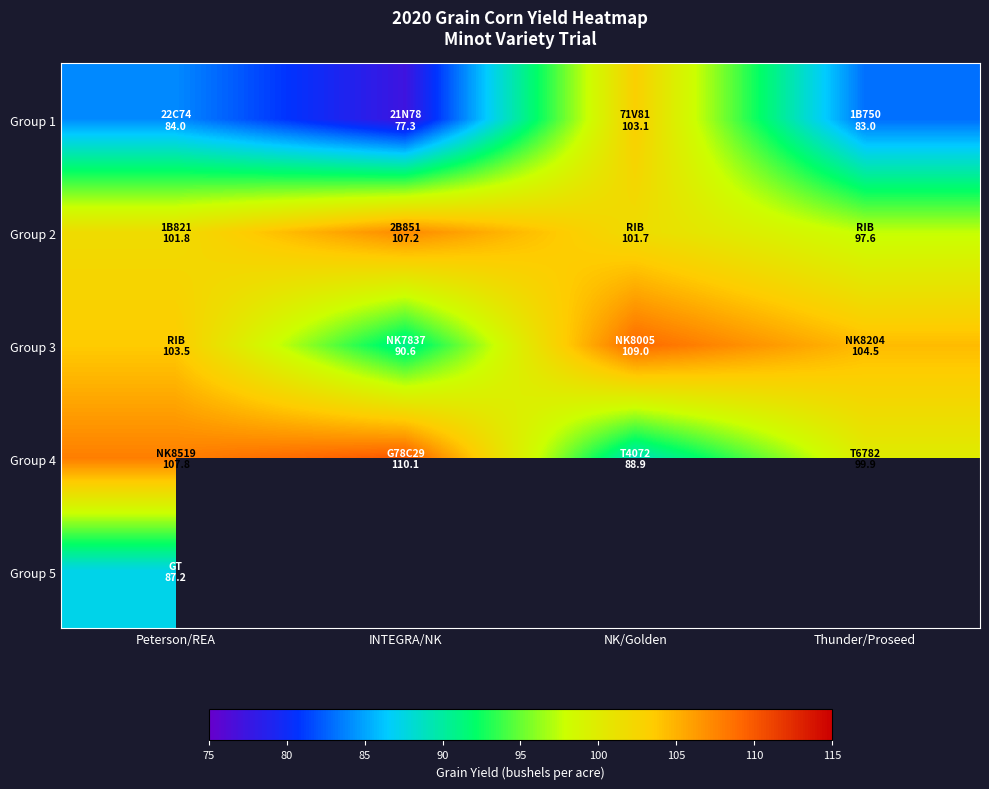

The value of Group 4 at INTEGRA/NK is 110.1. True or false?

True